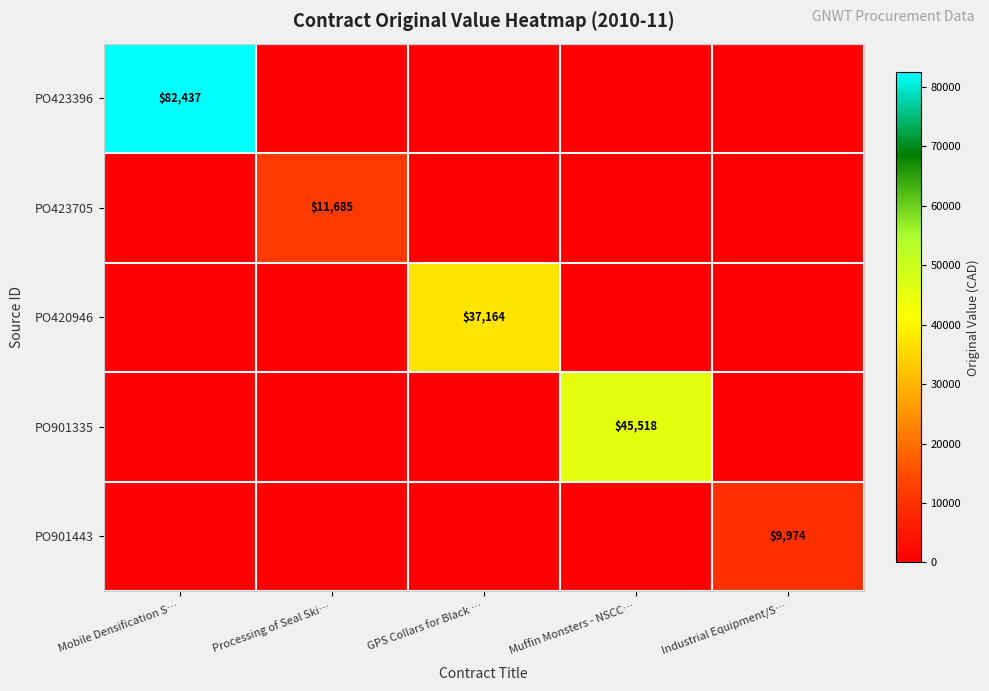

Is it true that PO420946 equals 37164 at GPS Collars for Black …?

True